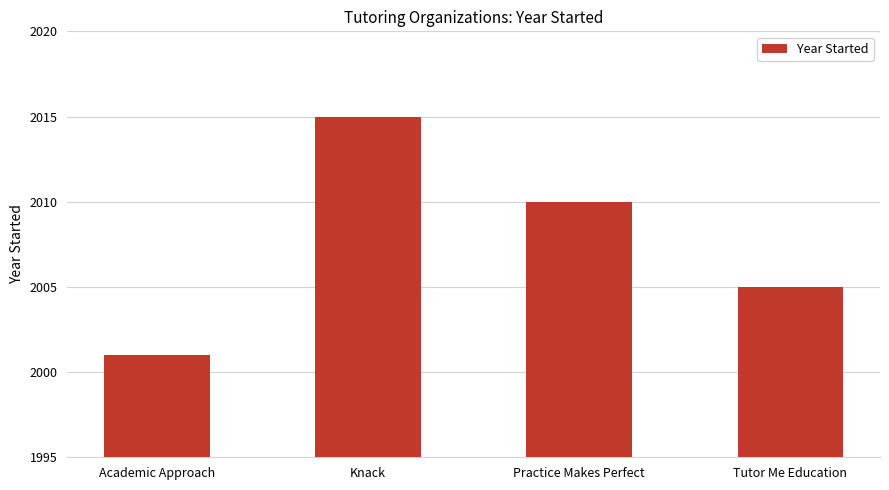

Which label corresponds to the smallest value in the chart?

Academic Approach